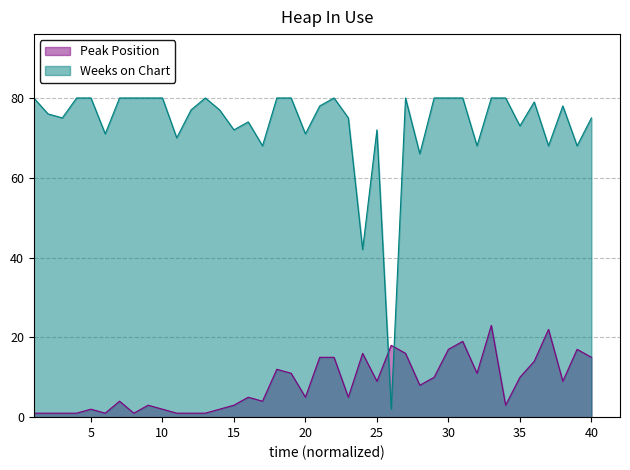

Where do Weeks on Chart and Peak Position first cross each other?

25 and 26